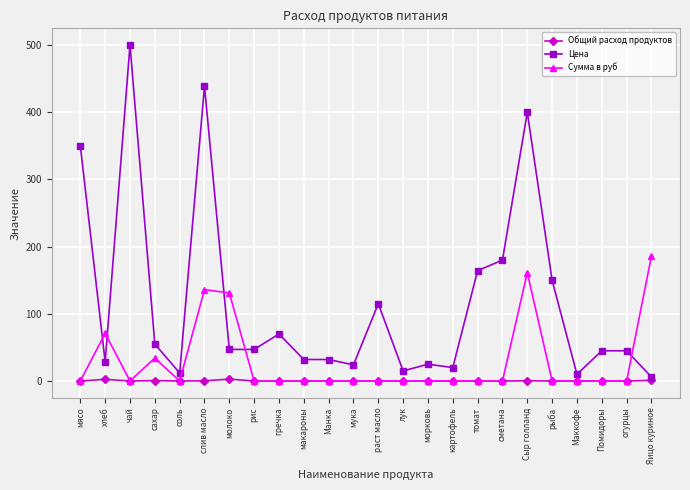

Which label corresponds to the largest value in the chart?

чай